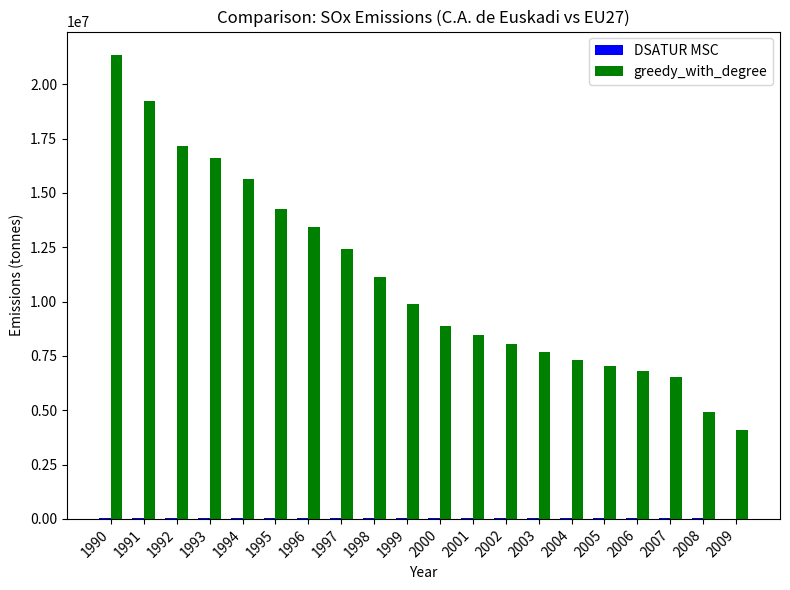

Which series has the widest spread of values?

greedy_with_degree